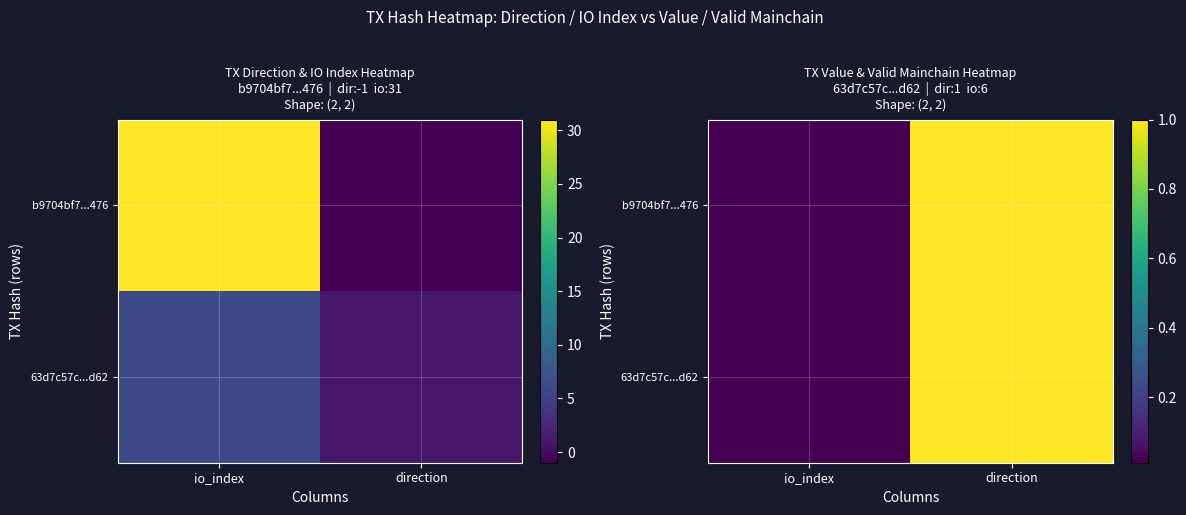

Which series has the largest total across all categories?

b9704bf7...476